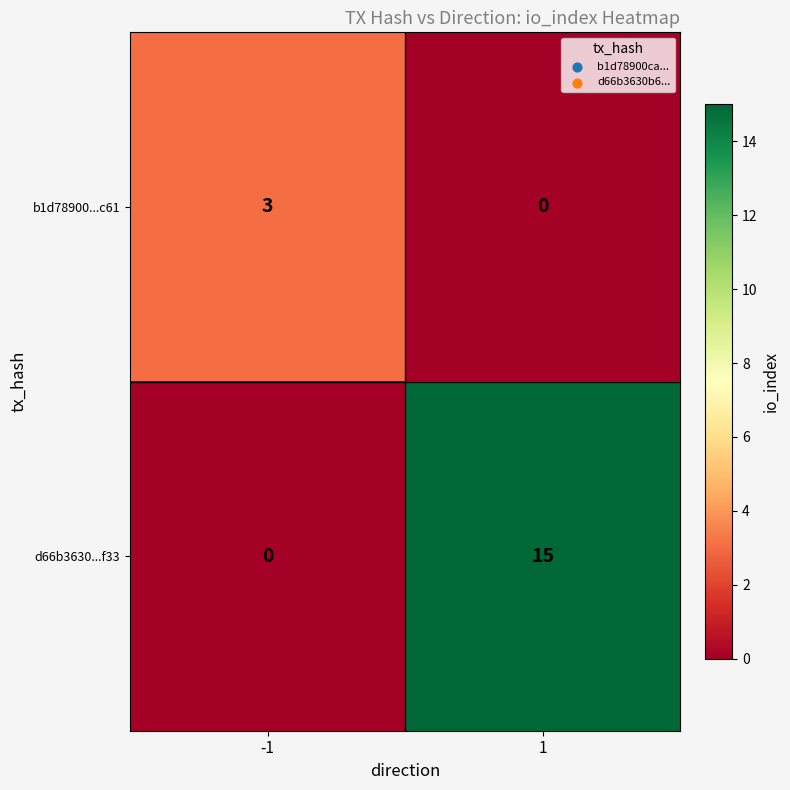

Is it true that d66b3630...f33 equals 15 at 1?

True